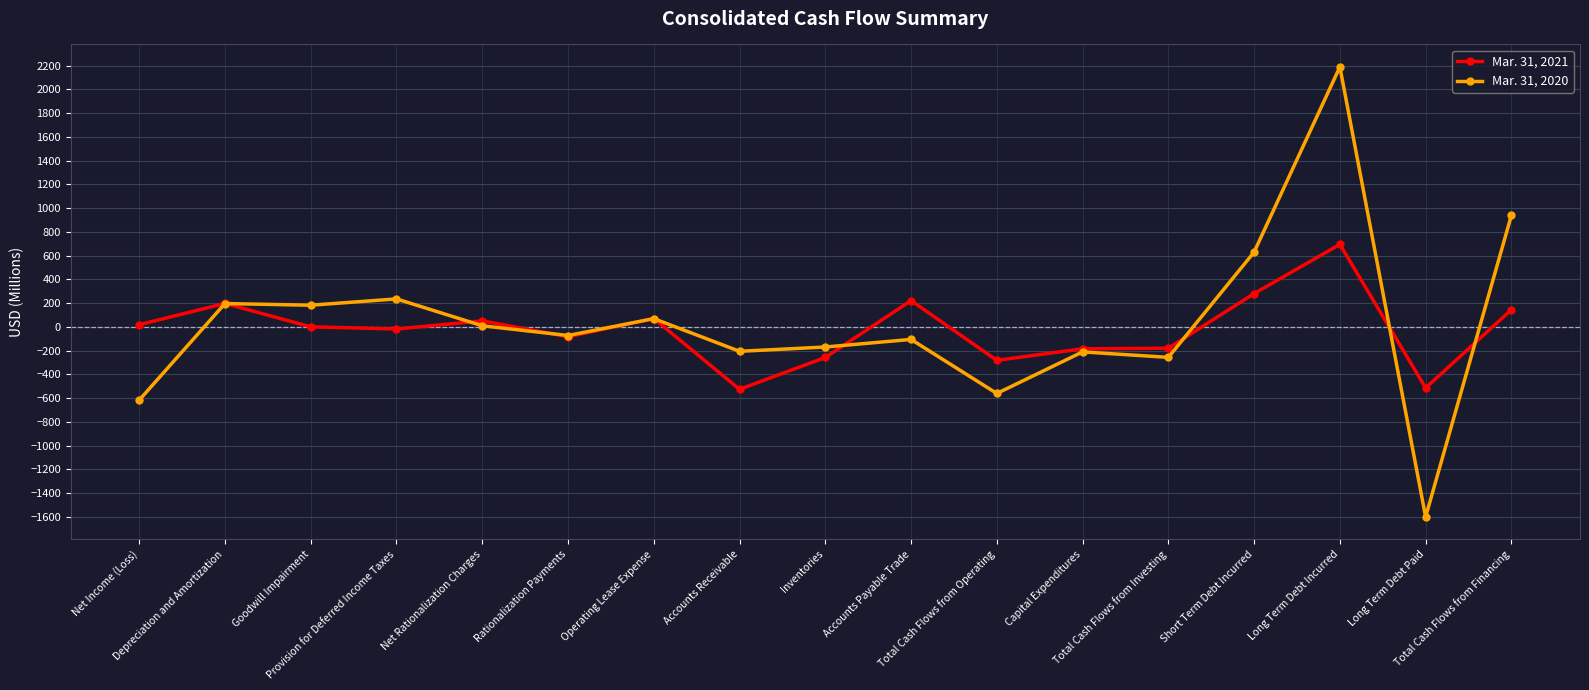

What is the approximate value of Mar. 31, 2020 at Provision for Deferred Income Taxes, to the nearest 10?

240